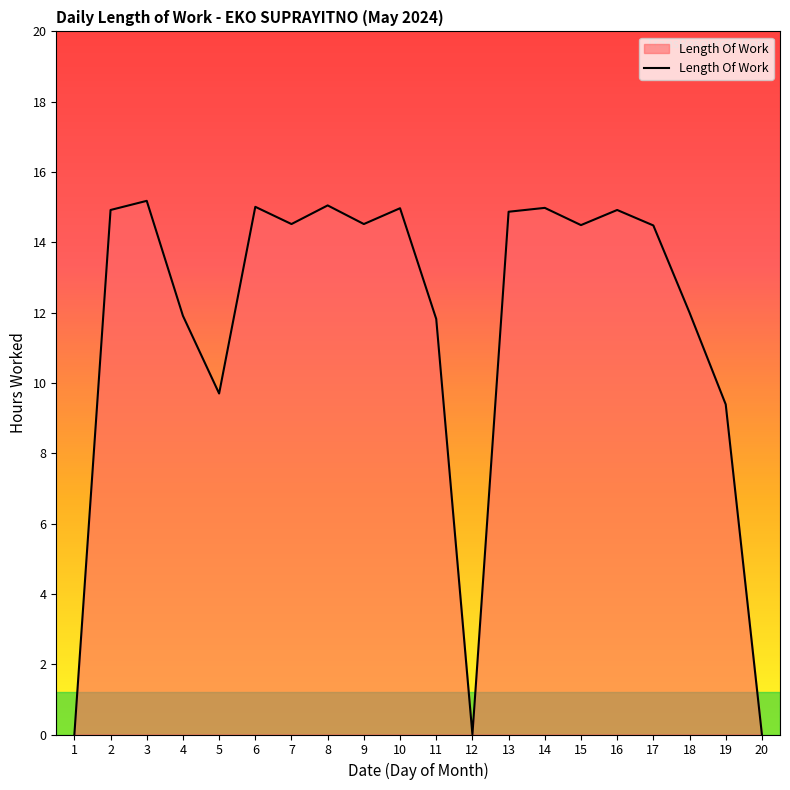

What is the maximum value shown in the chart?

15.2